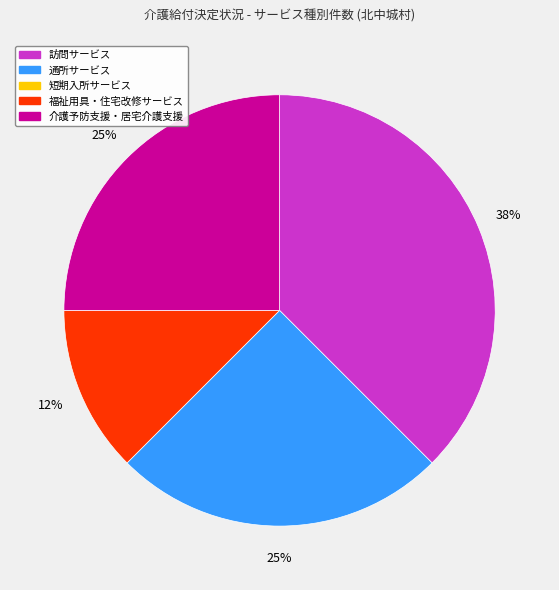

To the nearest percent, what is the average slice percentage?

25%